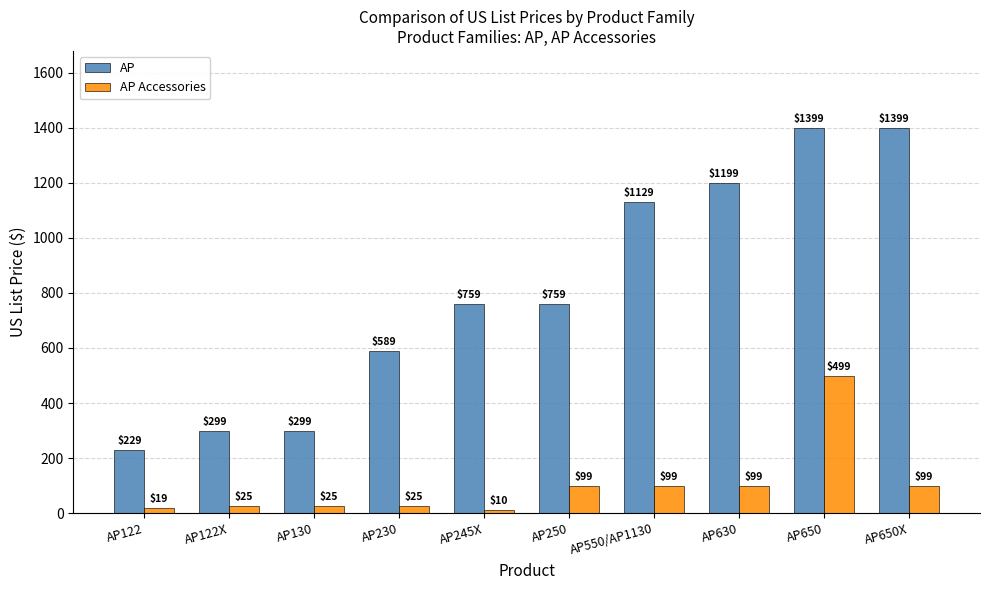

What is the difference between the second highest and minimum values in the AP Accessories series?

89